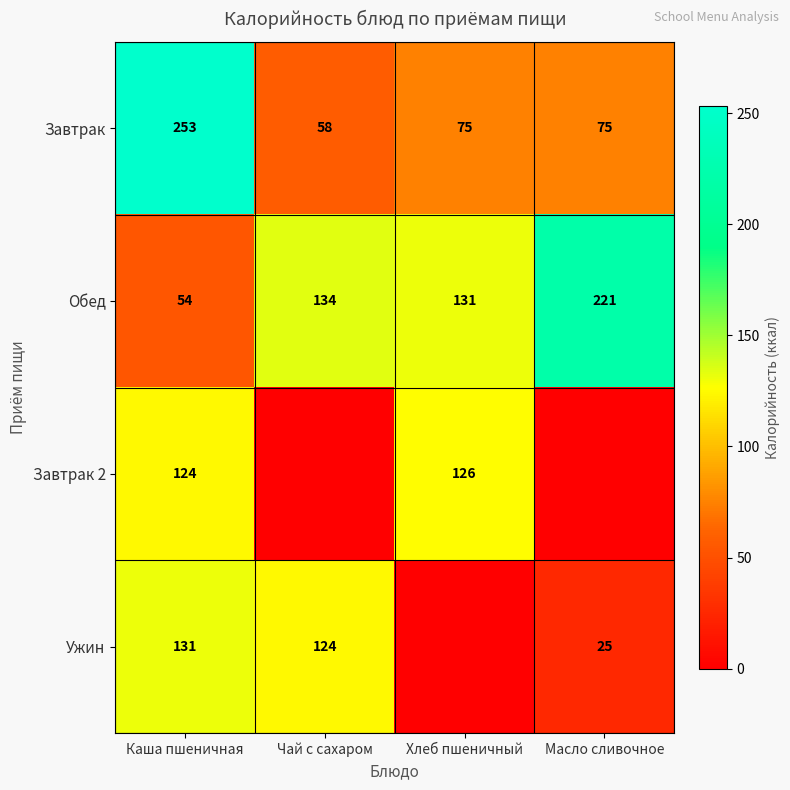

How many values in the Обед series are below 134?

2